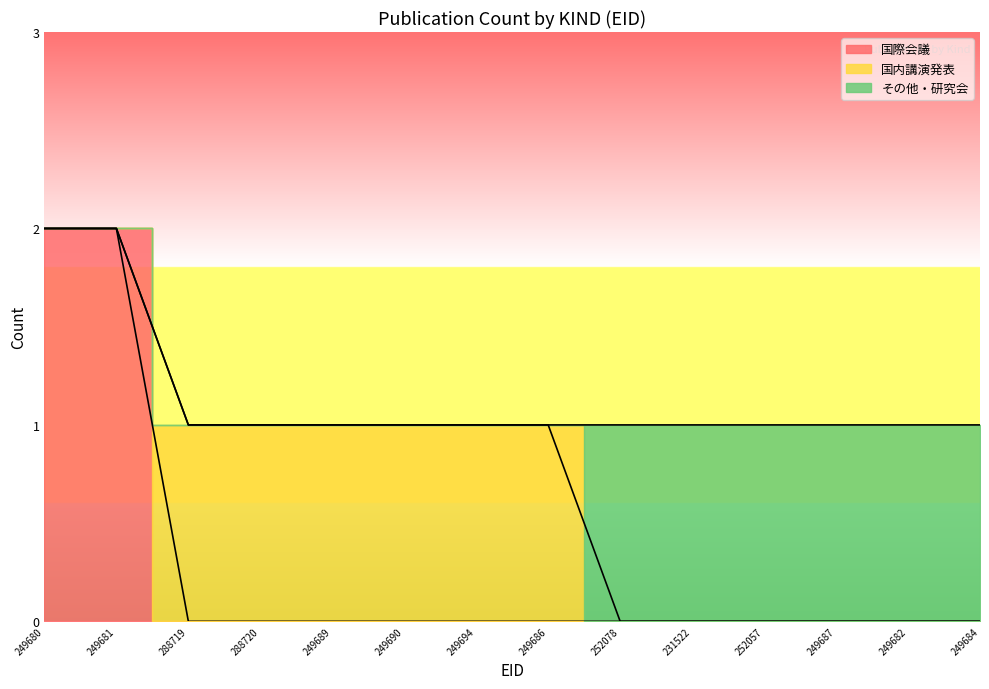

Between 249689 and 249686, which series saw the biggest shift?

国際会議